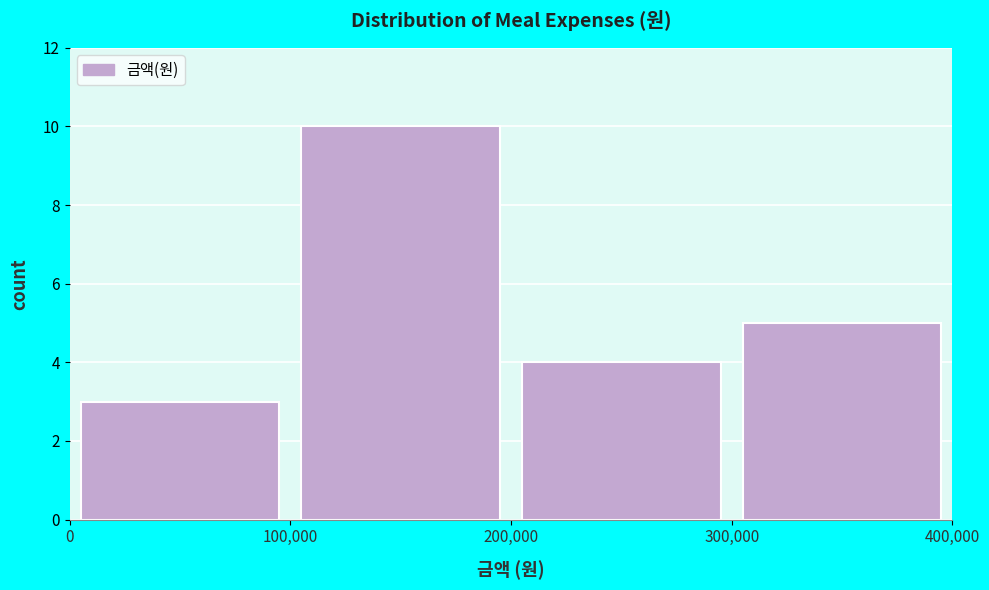

Reading left to right, transcribe this chart: for each bar, give the range it covers on the x-axis and its height. The values are not printed on the chart, so give them approximately, as read against the axis.

0 to 100,000: 3
100,000 to 200,000: 10
200,000 to 300,000: 4
300,000 to 400,000: 5